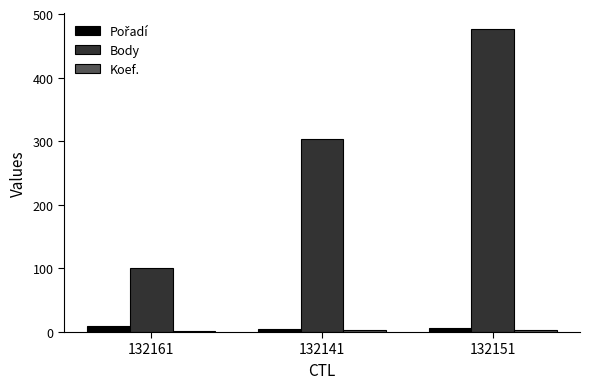

How many series are shown in this chart?

3